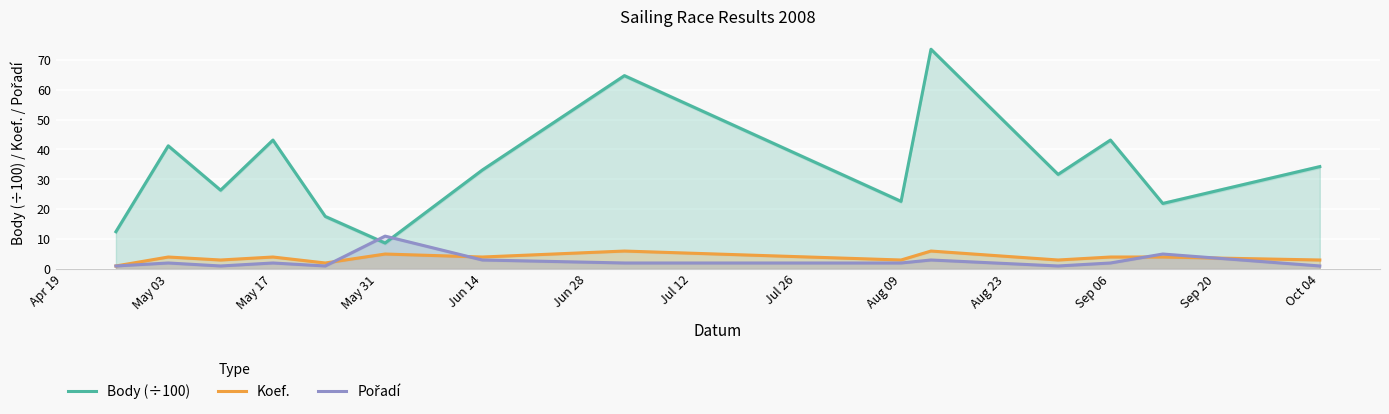

True or false: Body (÷100) and Koef. cross at least once.

False